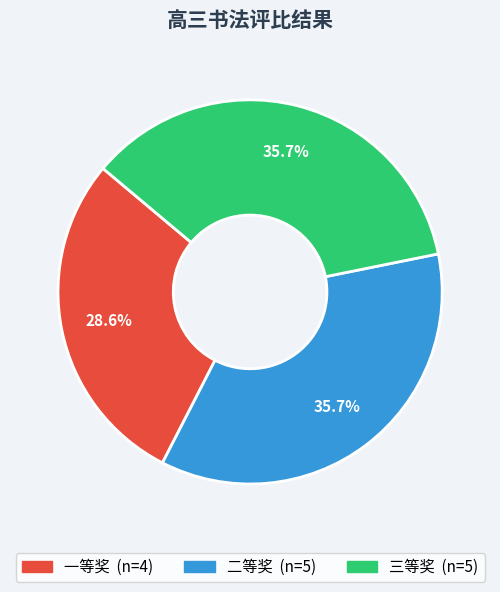

How many slices are in this pie chart?

3